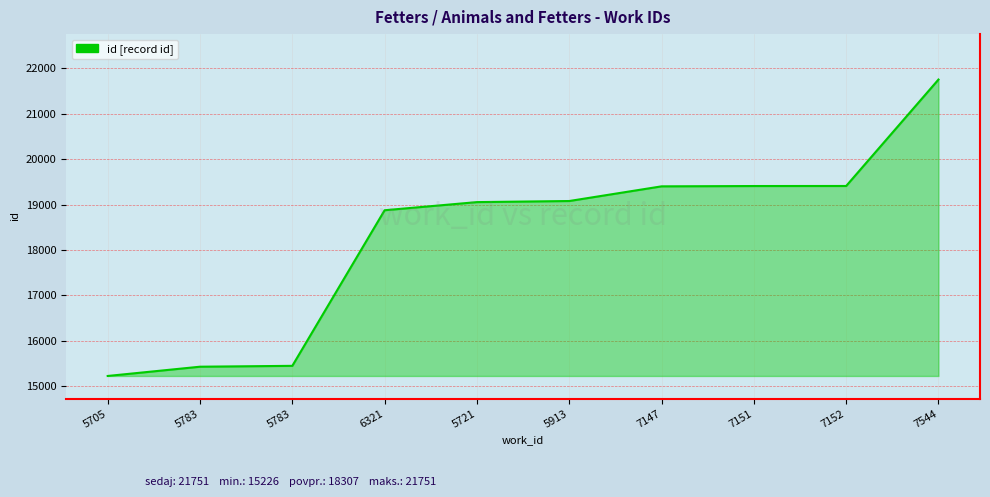

Rank the categories by value from highest to lowest.

7544, 7152, 7151, 7147, 5913, 5721, 6321, 5783, 5783, 5705